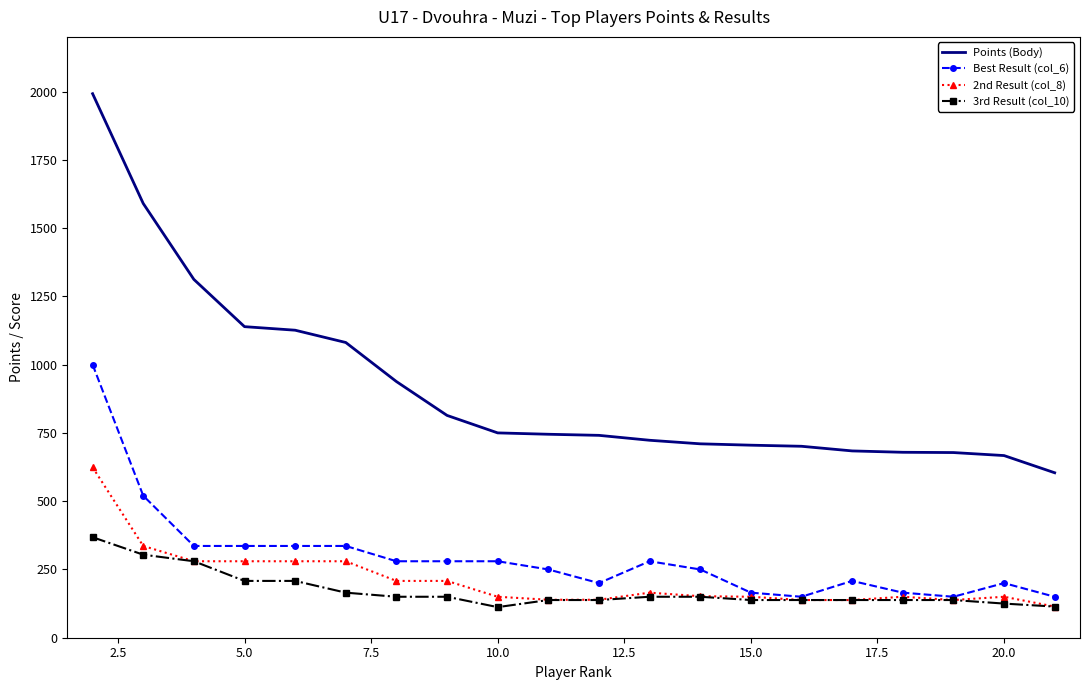

List the series in order of their peak value, lowest first.

3rd Result (col_10), 2nd Result (col_8), Best Result (col_6), Points (Body)